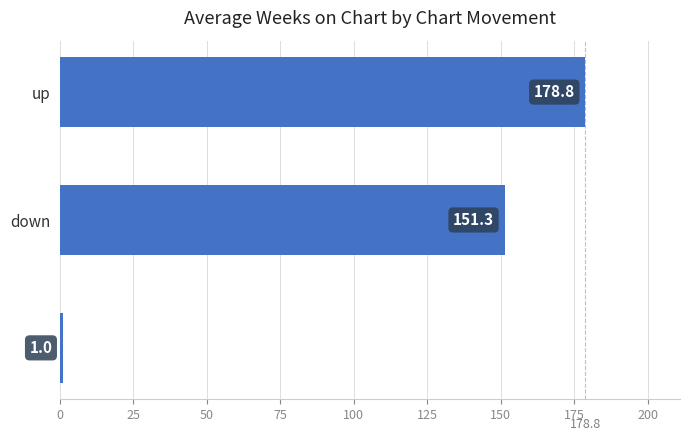

Does the chart contain stacked bars?

No